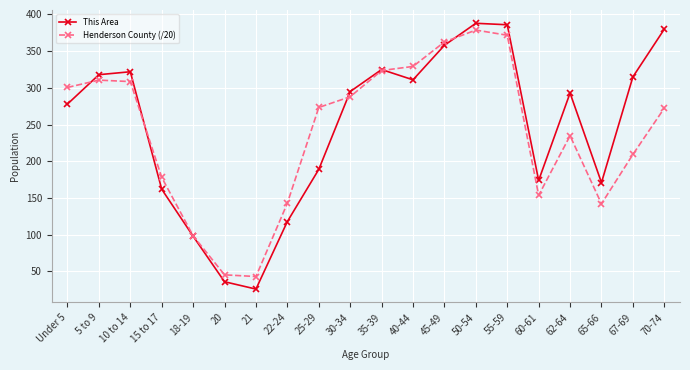

Which series changed the most between Under 5 and 60-61?

Henderson County (/20)